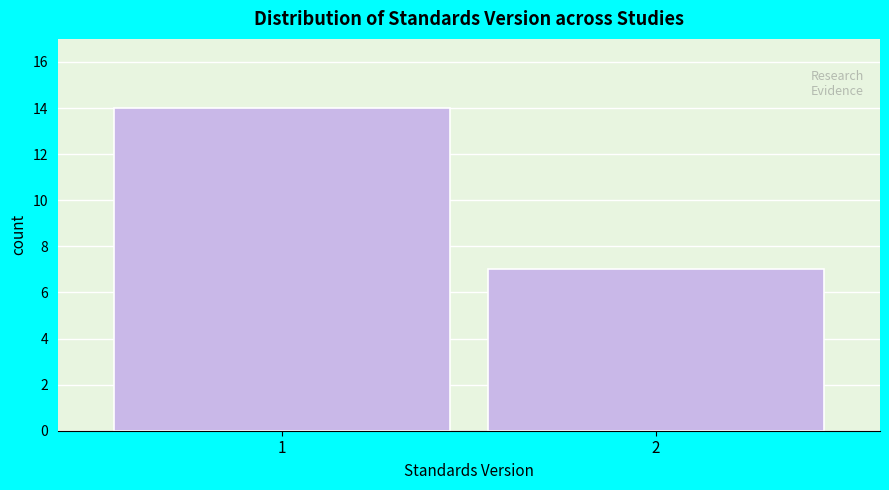

Reading left to right, what are all the values shown in this chart?

1=14	2=7